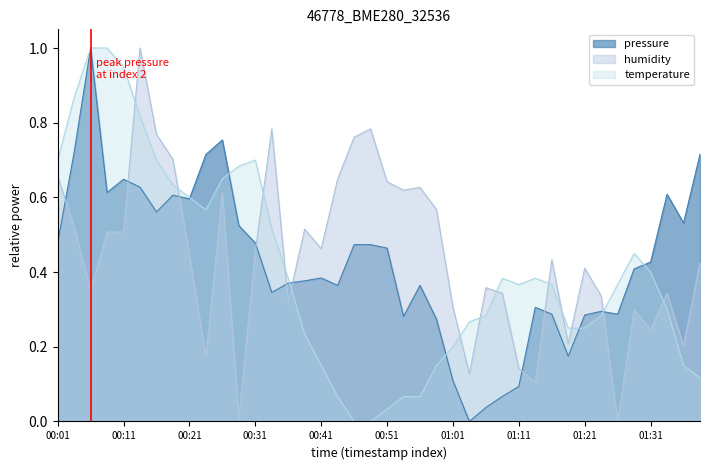

Which series has the largest total across all categories?

humidity